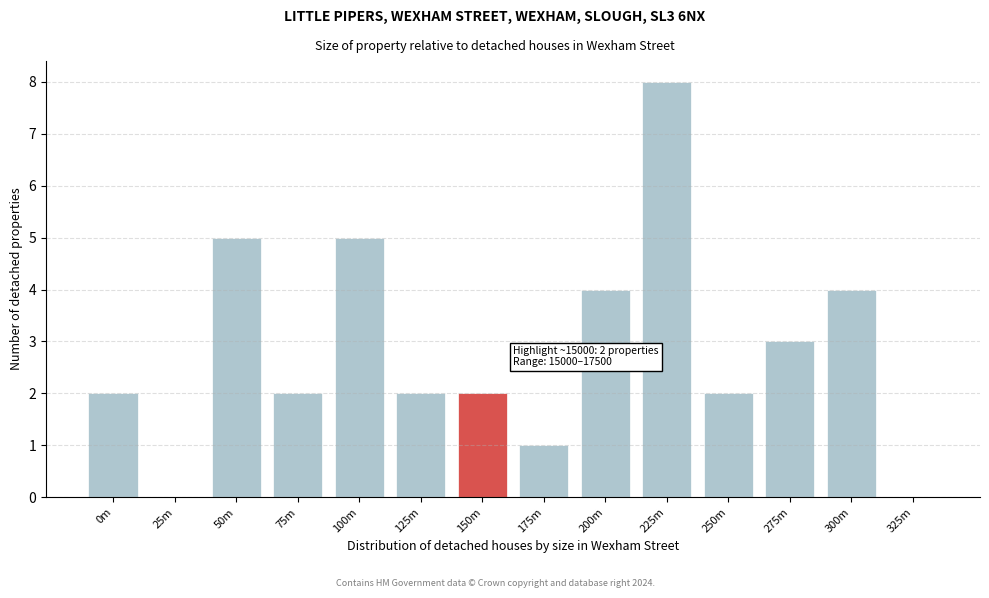

Reading left to right, what are all the values shown in this chart?

0m=2	25m=0	50m=5	75m=2	100m=5	125m=2	150m=2	175m=1	200m=4	225m=8	250m=2	275m=3	300m=4	325m=0